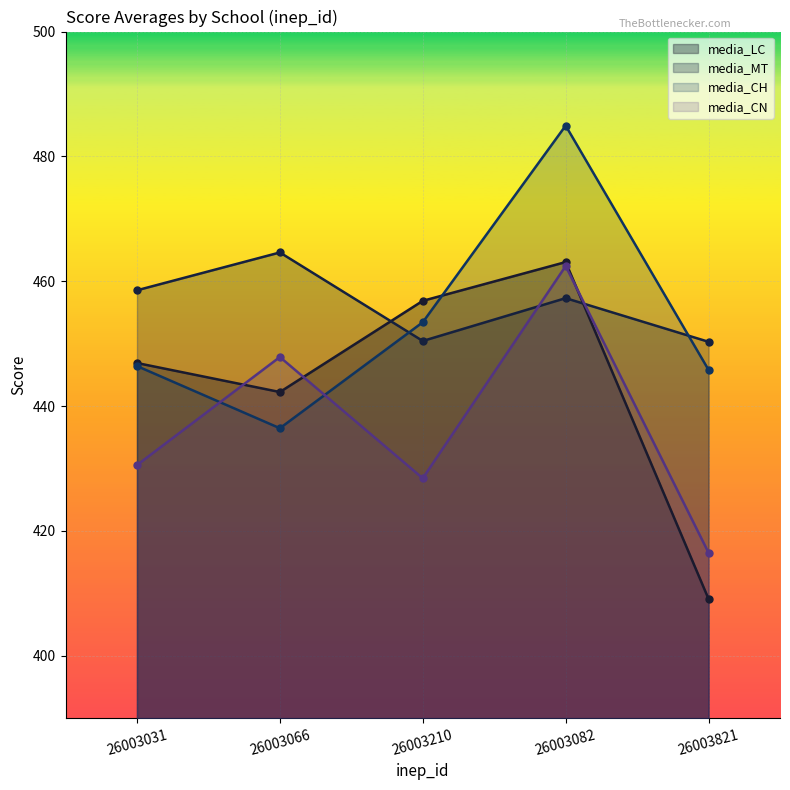

Count the number of data series in this chart.

4